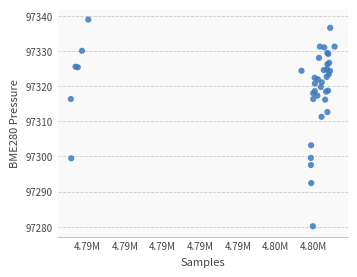

What Y value in the scatter plot is closest to 97309?

97311.3